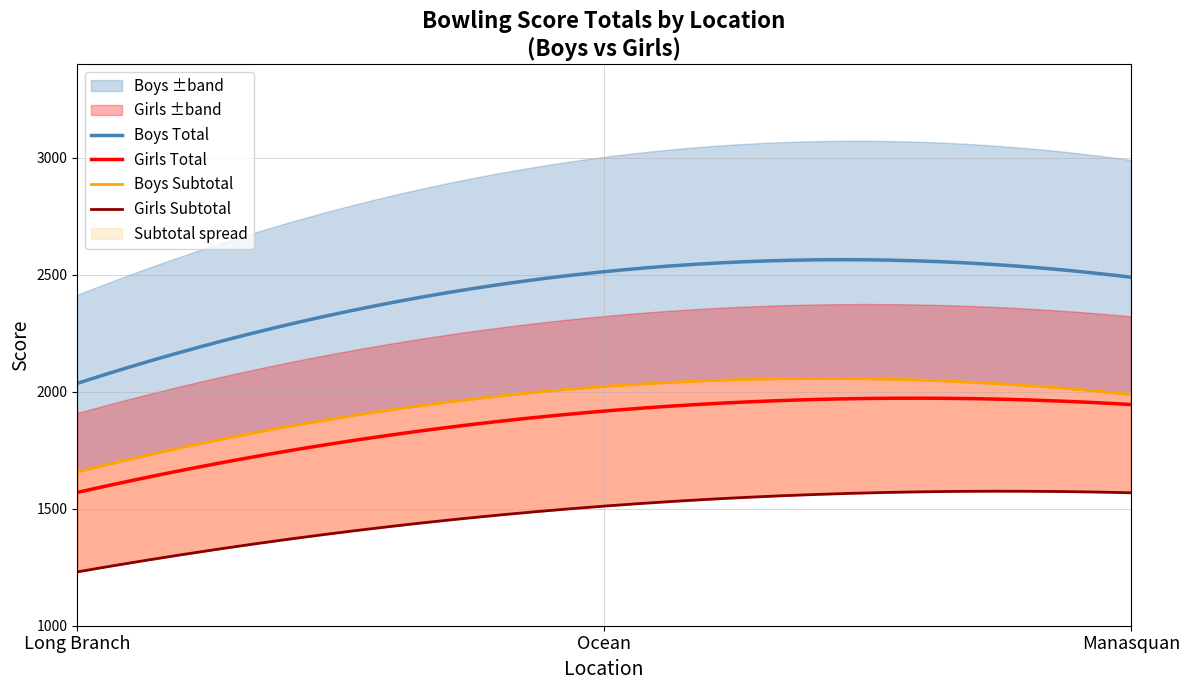

True or false: Girls Total and Boys Total intersect in this chart.

False